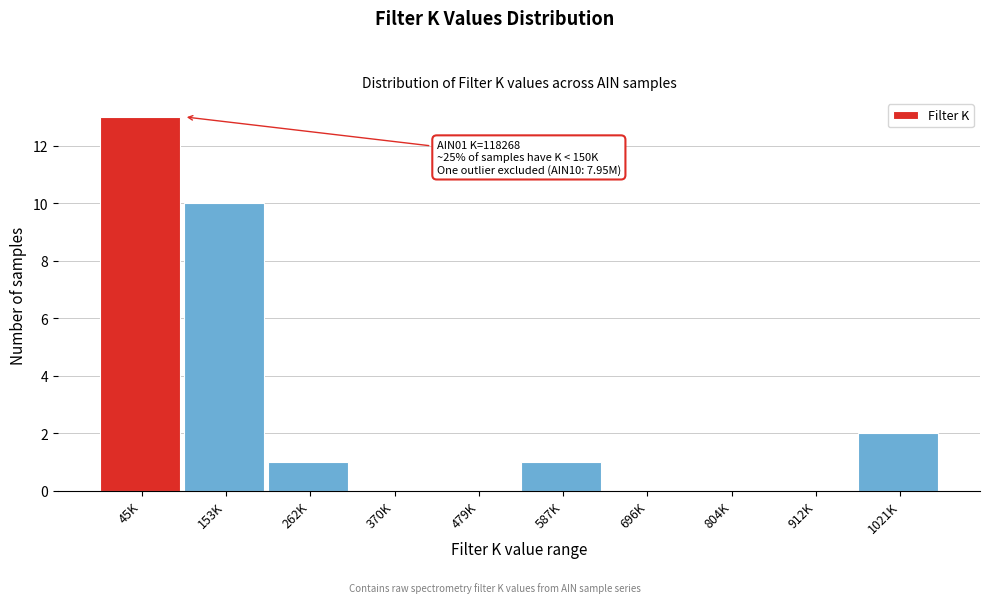

Reading right to left, extract all data points from this chart.

1021K=2	912K=0	804K=0	696K=0	587K=1	479K=0	370K=0	262K=1	153K=10	45K=13